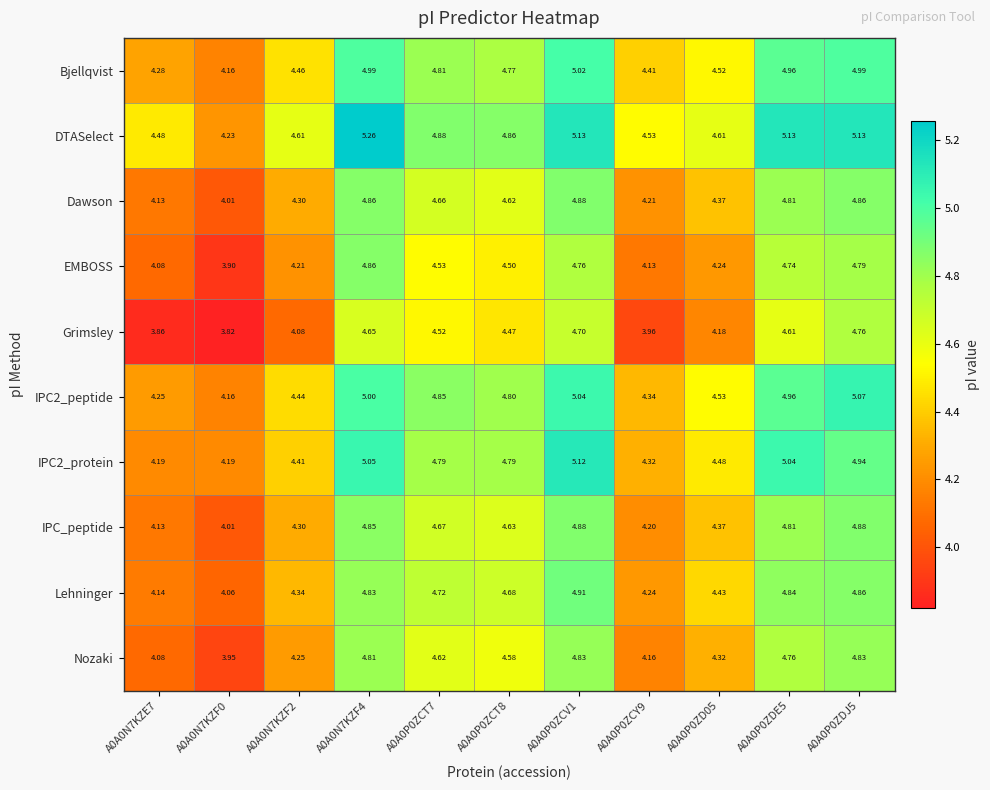

How many data points does each series have?

11